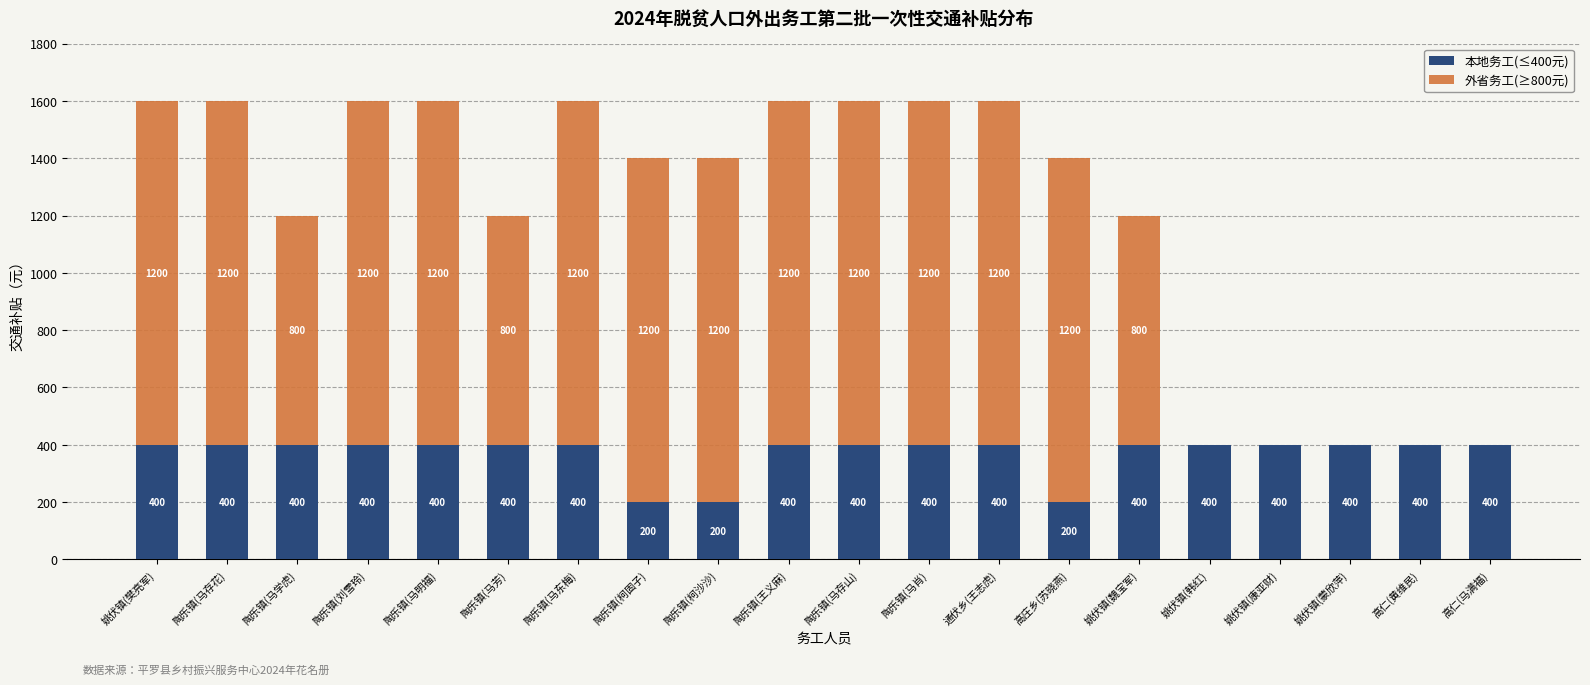

The value of 本地务工(≤400元) at 姚伏镇(韩红) is 400. True or false?

True